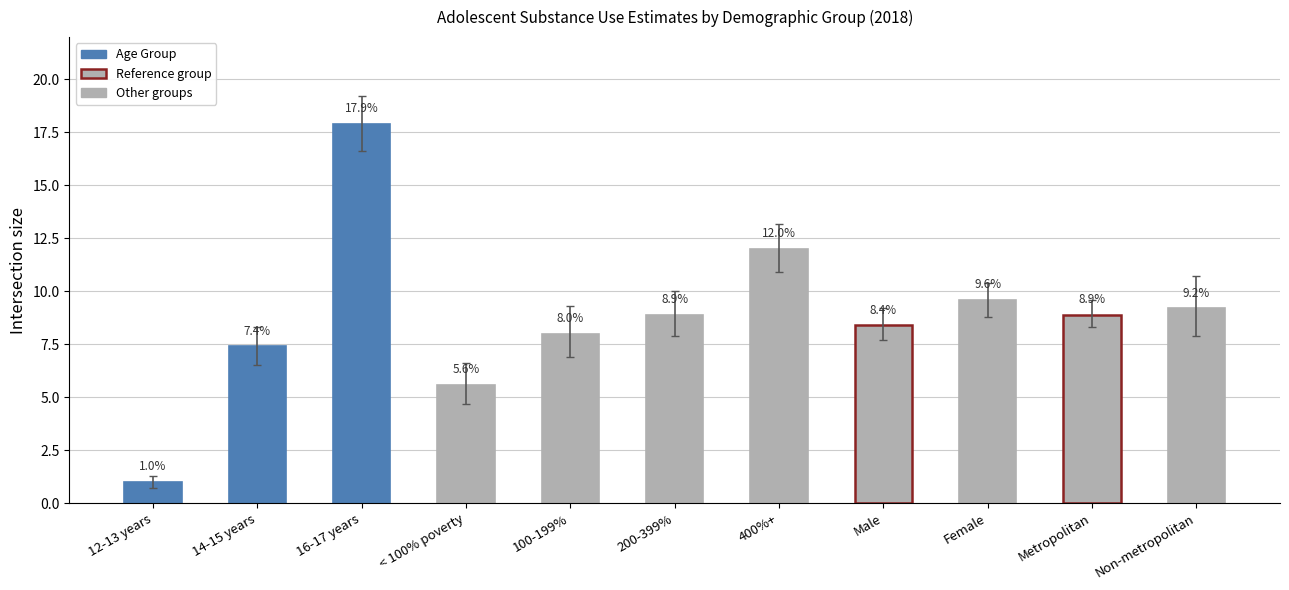

Reading left to right, list all the values displayed in this chart.

1.0	7.4	17.9	5.6	8.0	8.9	12.0	8.4	9.6	8.9	9.2